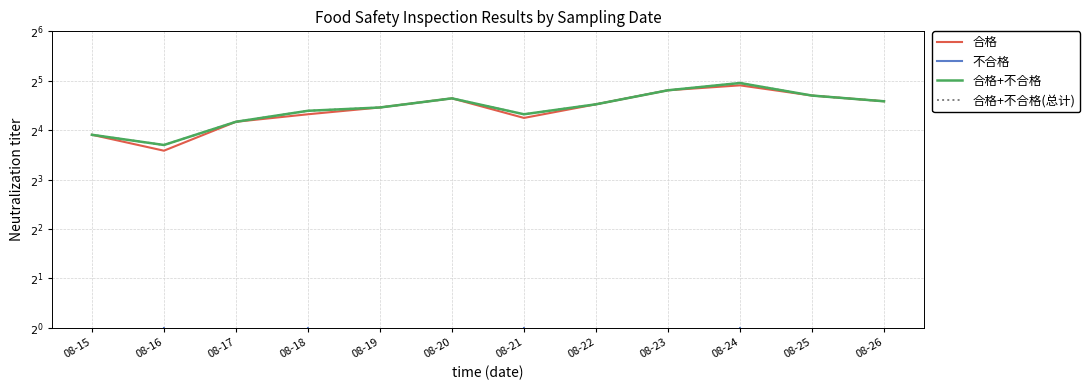

Reading left to right, what are all the values shown in this chart?

合格: 08-15=15	08-16=12	08-17=18	08-18=20	08-19=22	08-20=25	08-21=19	08-22=23	08-23=28	08-24=30	08-25=26	08-26=24
不合格: 08-15=0	08-16=1	08-17=0	08-18=1	08-19=0	08-20=0	08-21=1	08-22=0	08-23=0	08-24=1	08-25=0	08-26=0
合格+不合格: 08-15=15	08-16=13	08-17=18	08-18=21	08-19=22	08-20=25	08-21=20	08-22=23	08-23=28	08-24=31	08-25=26	08-26=24
合格+不合格(总计): 08-15=15	08-16=13	08-17=18	08-18=21	08-19=22	08-20=25	08-21=20	08-22=23	08-23=28	08-24=31	08-25=26	08-26=24